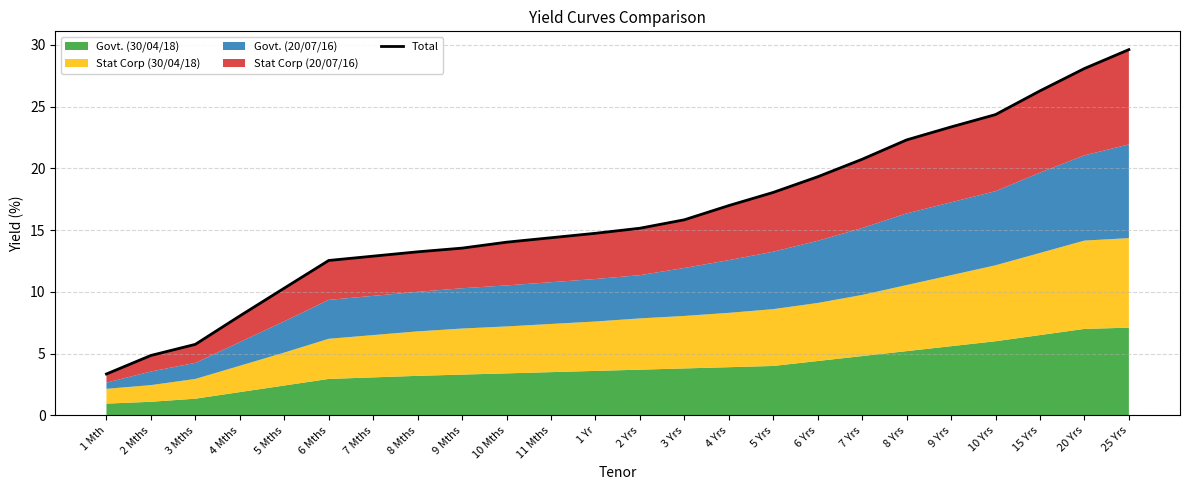

What is the greatest value displayed?

29.6